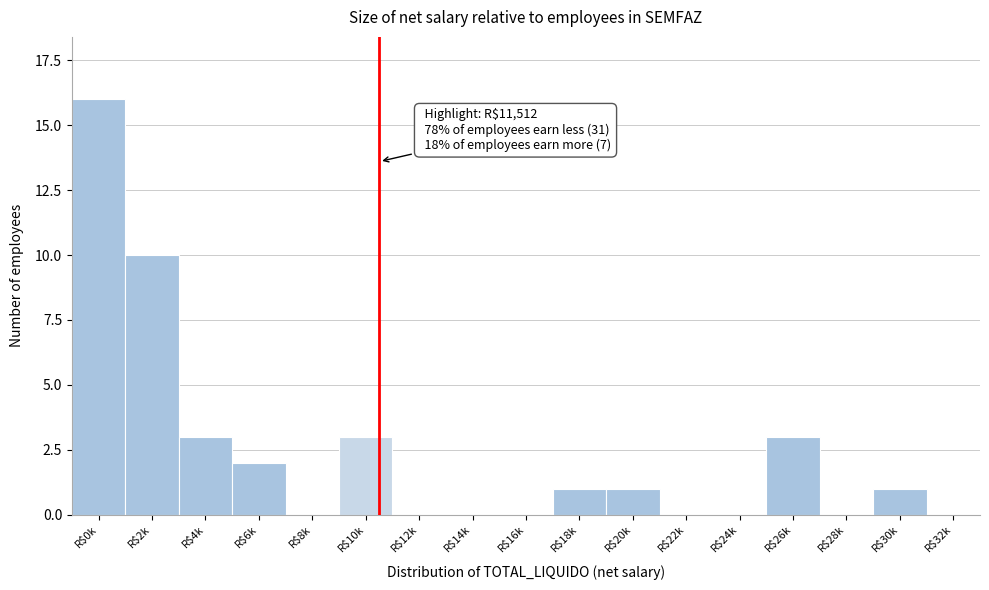

True or false: the data shows 0 at R$28k.

True